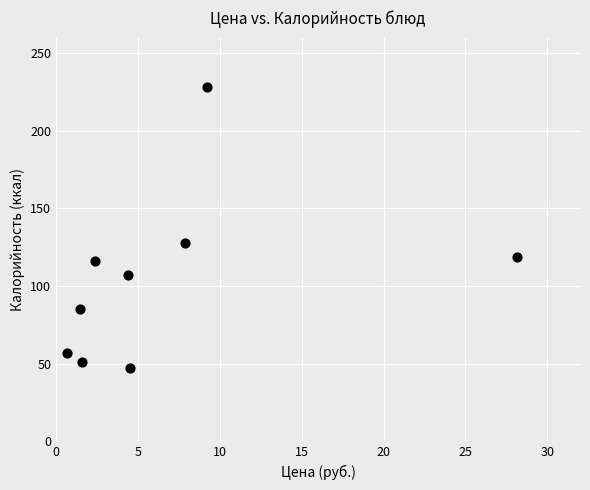

What Y value in the scatter plot is closest to 137?

128